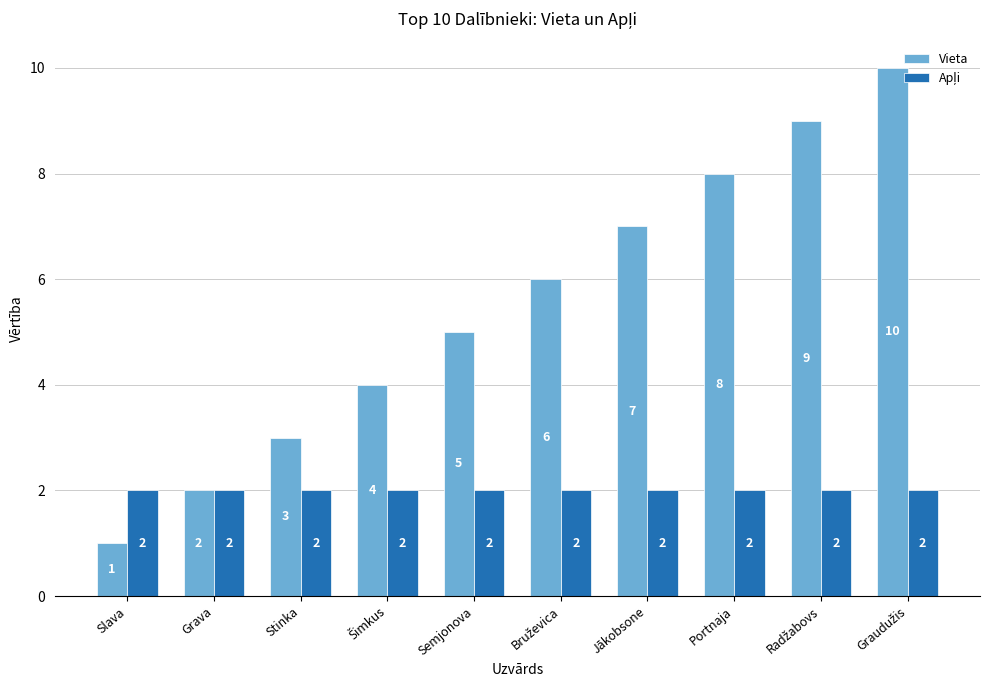

Count the Vieta values in the range 3 to 8.

6